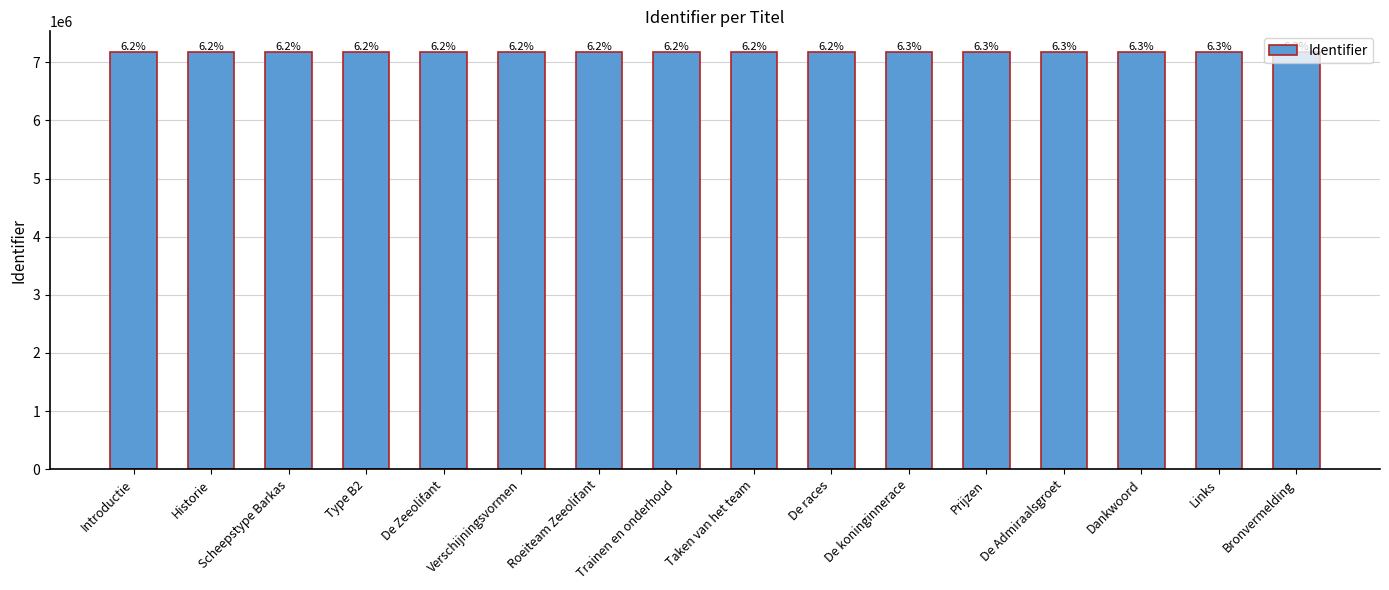

True or false: the data shows 11914195 at Trainen en onderhoud.

False